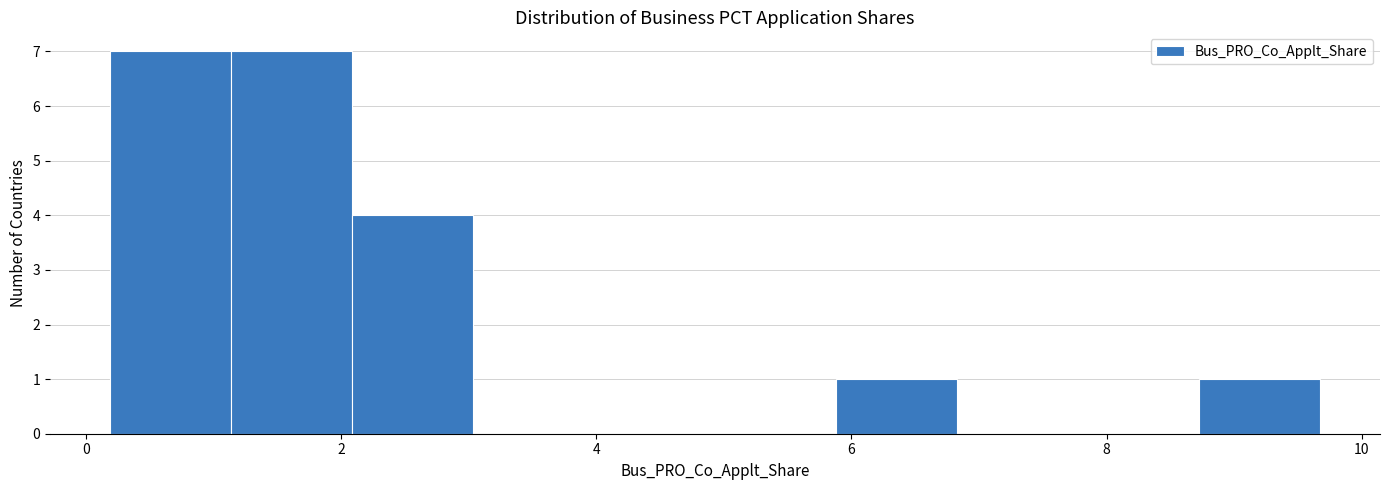

How tall is the bar that spans 2.0 to 3.0 on the x-axis? Neither the bar edges nor the heights are printed on the chart, so give them approximately, as read against the axes.

4